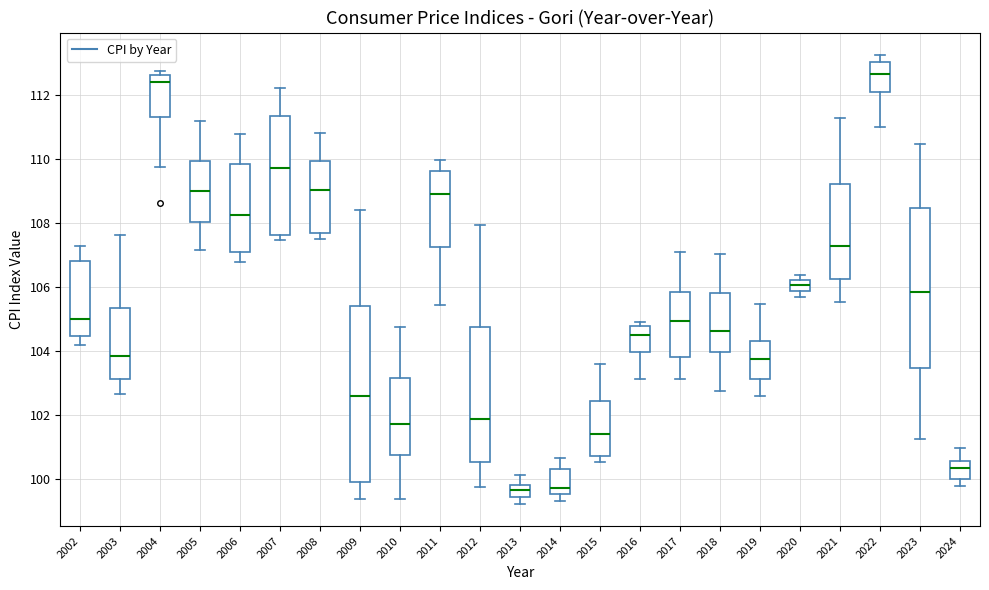

Comparing the boxes themselves (not the whiskers), which one is the tallest?

2009